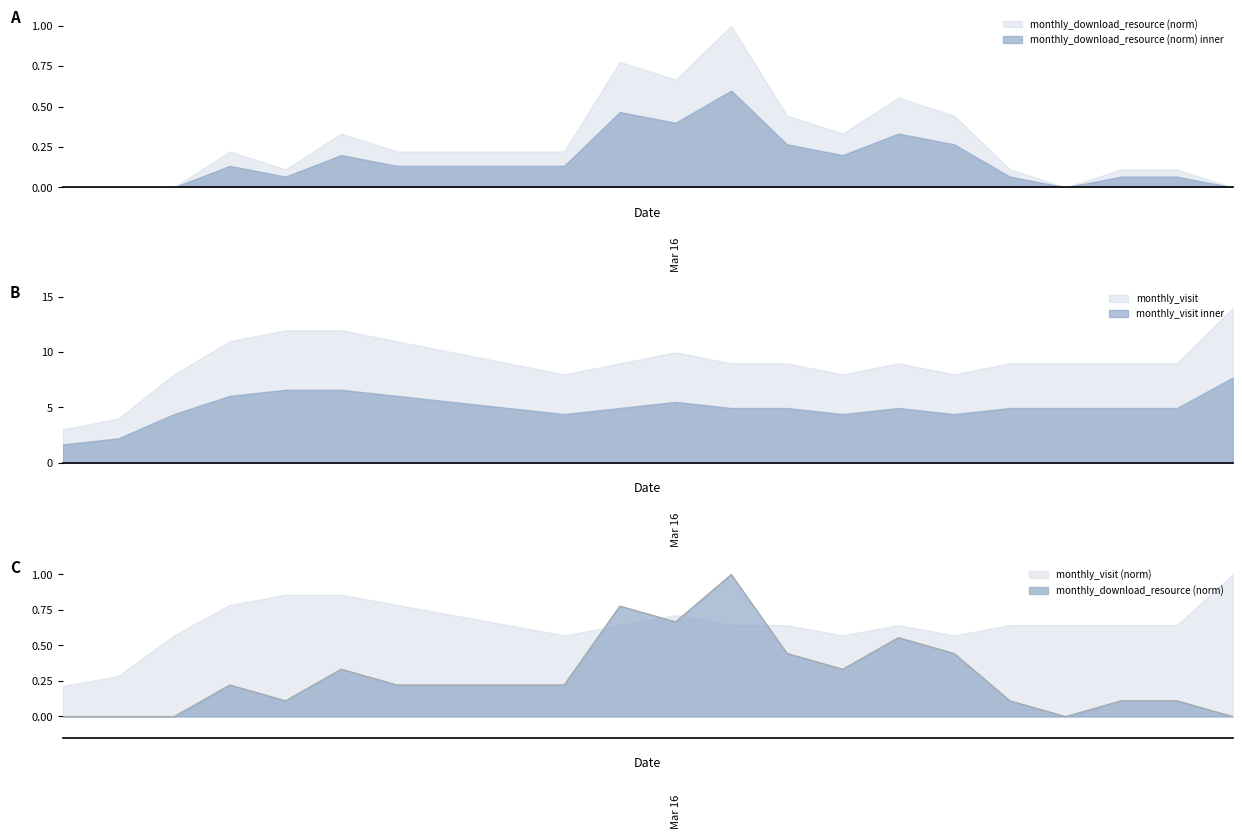

What is the minimum value for monthly_visit?

3.0